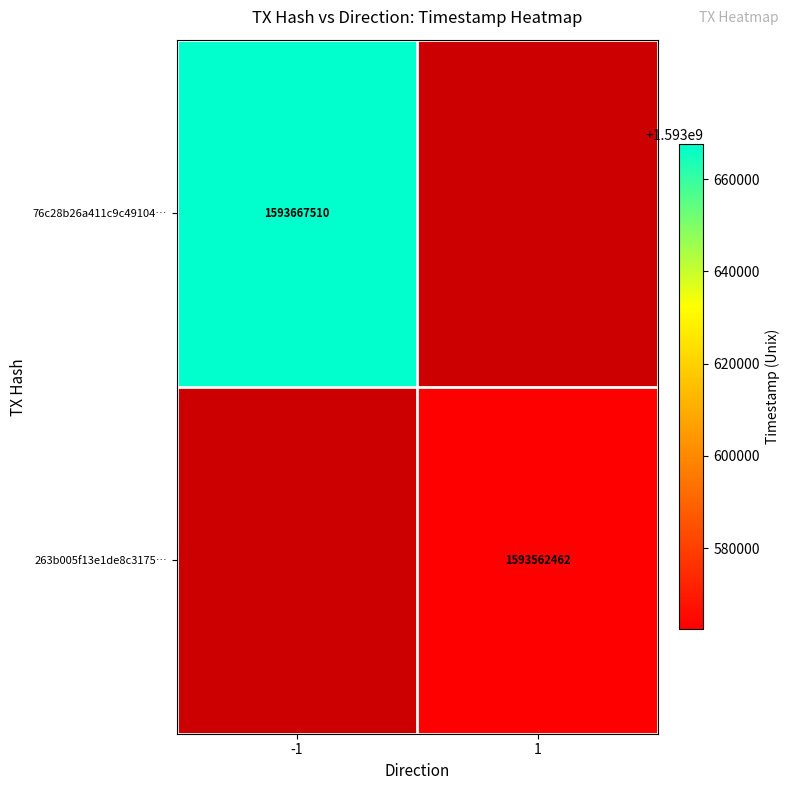

Is it true that 263b005f13e1de8c3175… equals 2747455073 at 1?

False